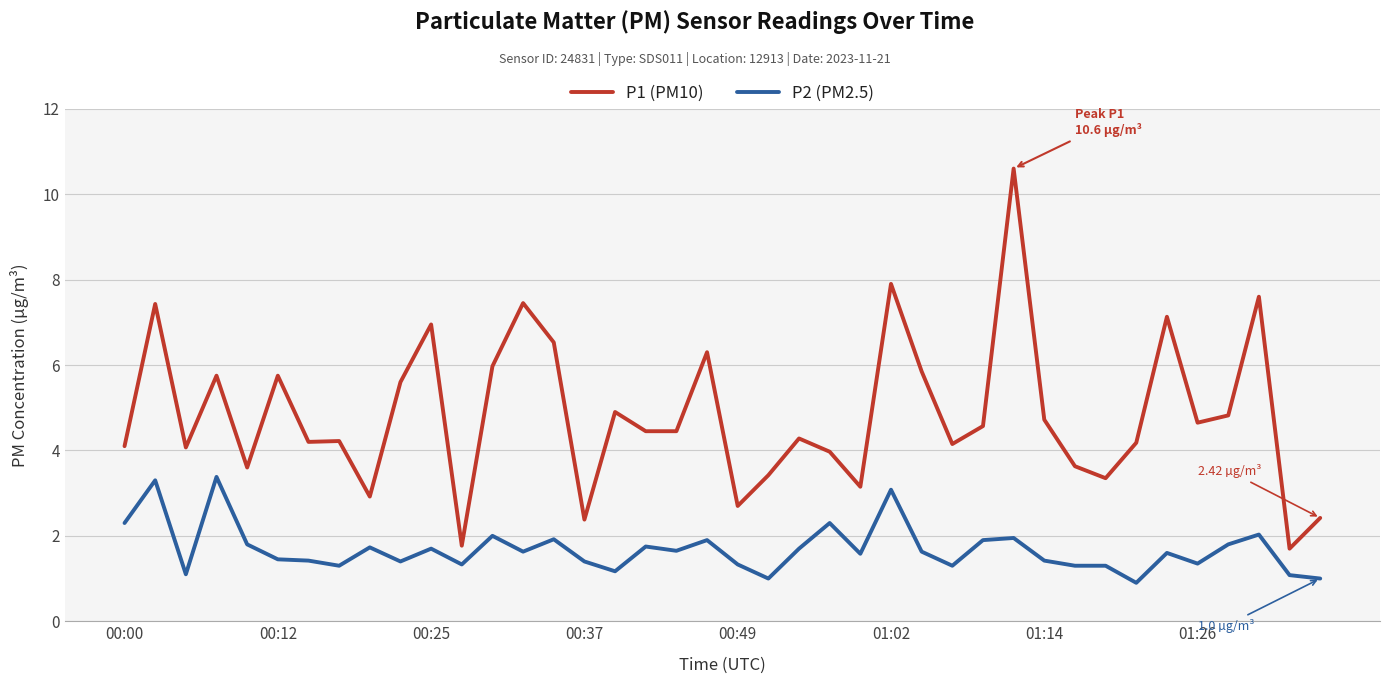

True or false: P2 (PM2.5) and P1 (PM10) cross at least once.

False